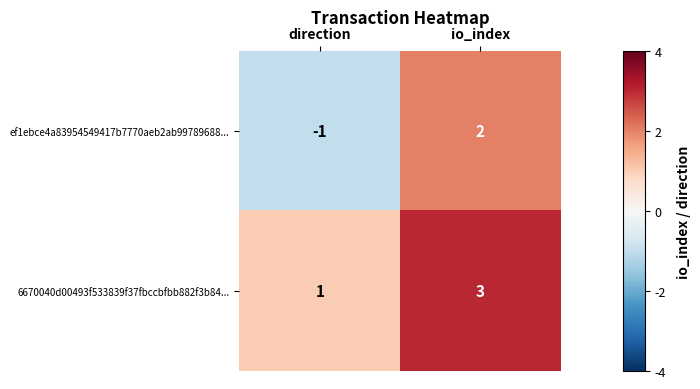

List the series in order of their peak value, lowest first.

ef1ebce4a83954549417b7770aeb2ab99789688..., 6670040d00493f533839f37fbccbfbb882f3b84...